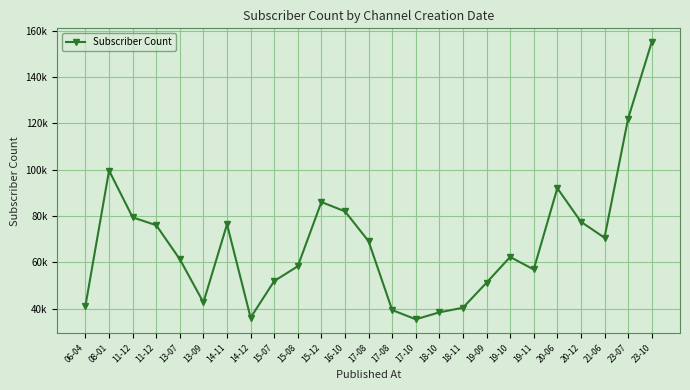

Is this an area chart (filled region under the line)?

No